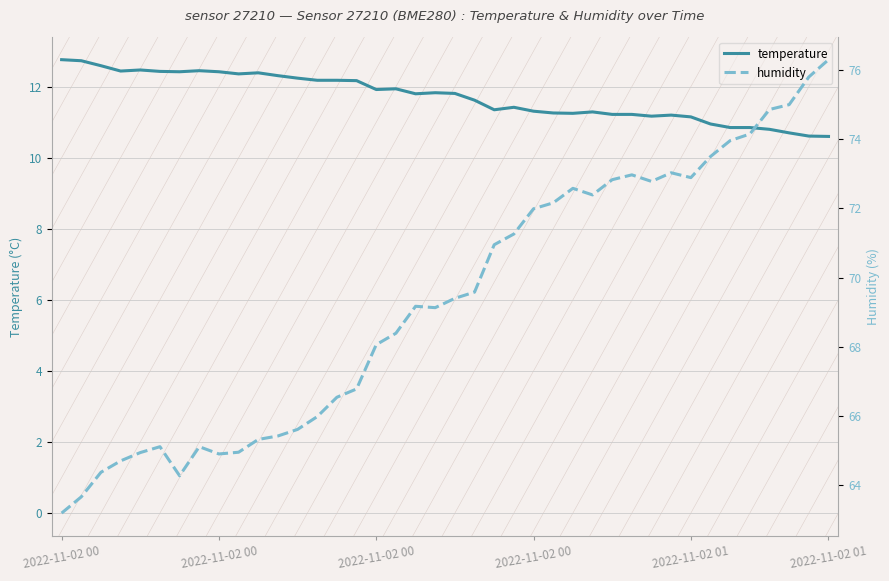

True or false: temperature and humidity cross at least once.

False